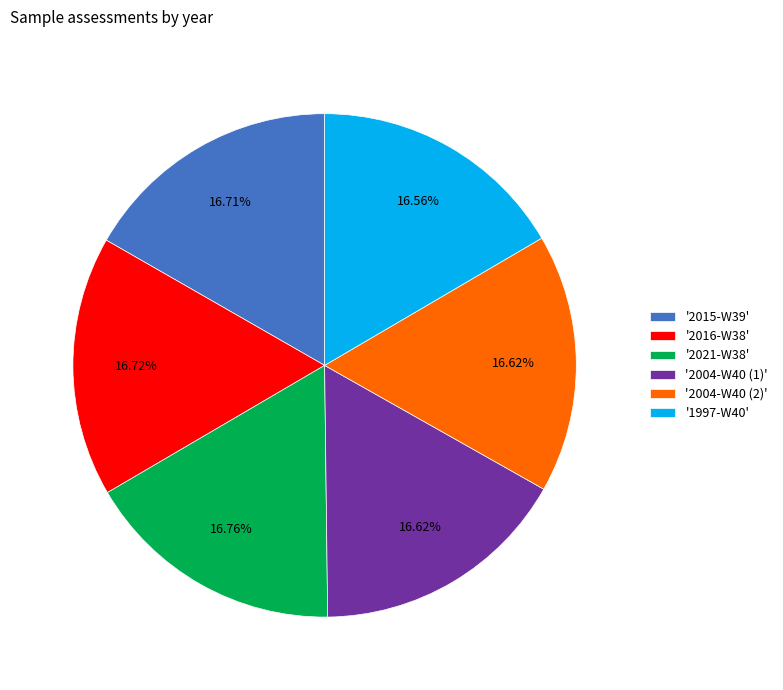

Combined, do '1997-W40' and '2021-W38' account for over 50%?

No